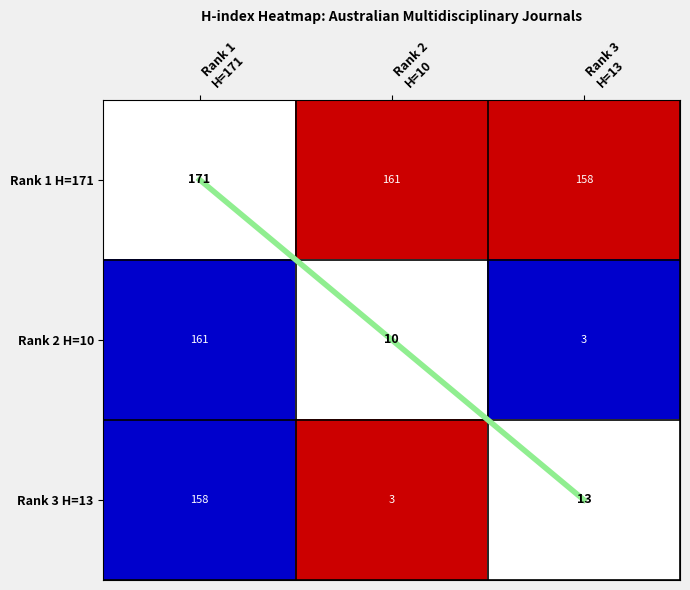

At which category does the chart reach its peak across all series?

Rank 2
H=10